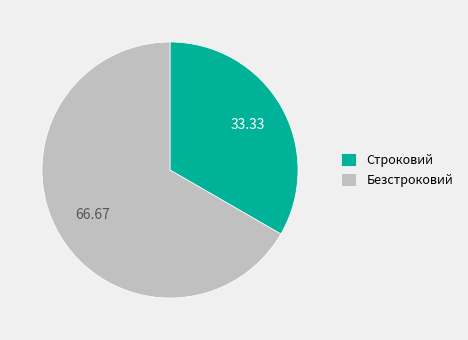

What is the smallest slice in the pie chart?

Строковий